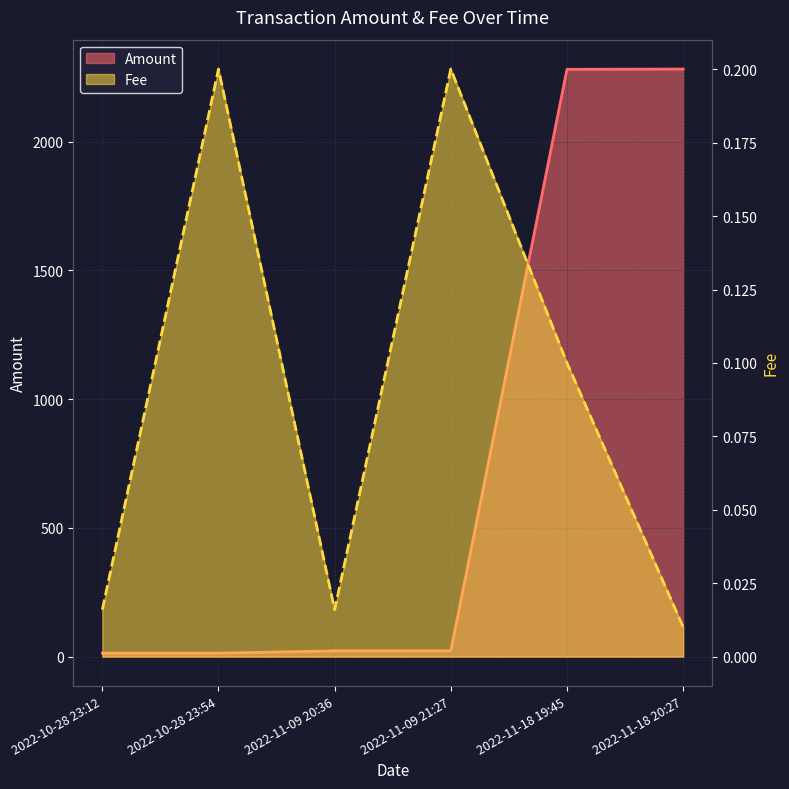

Does the chart have visible grid lines?

Yes